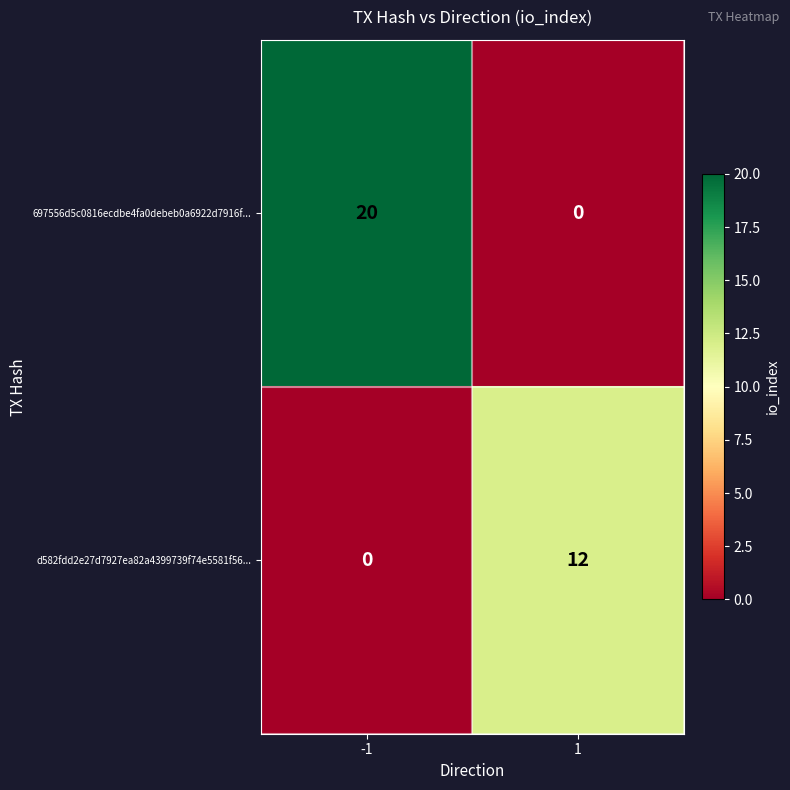

What is the total value across all series at -1?

20